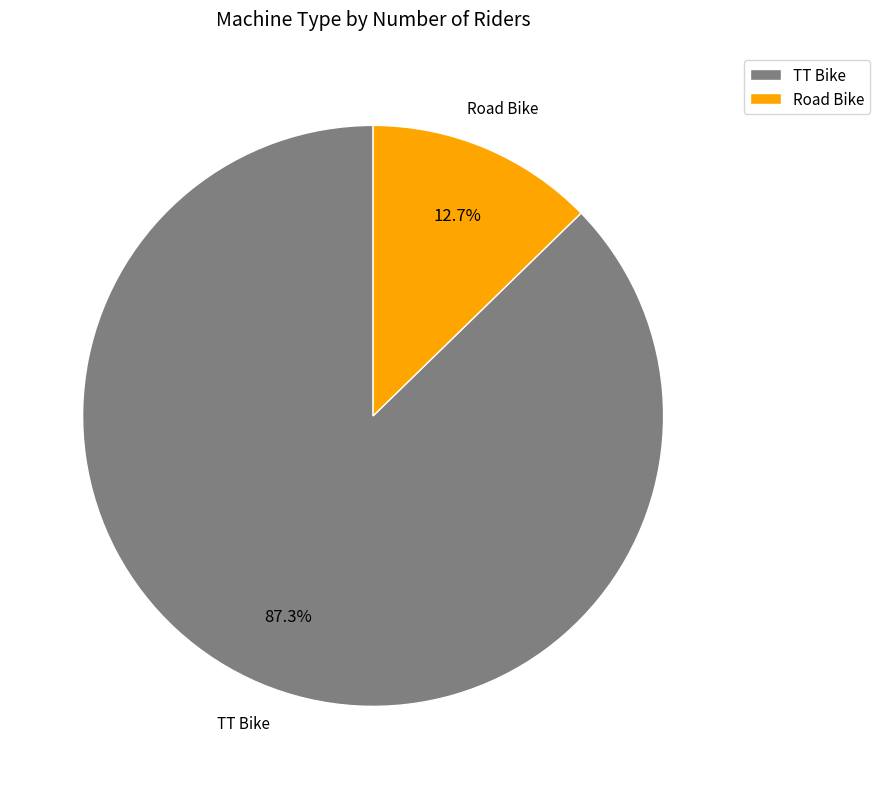

Rank the categories by value from highest to lowest.

TT Bike, Road Bike